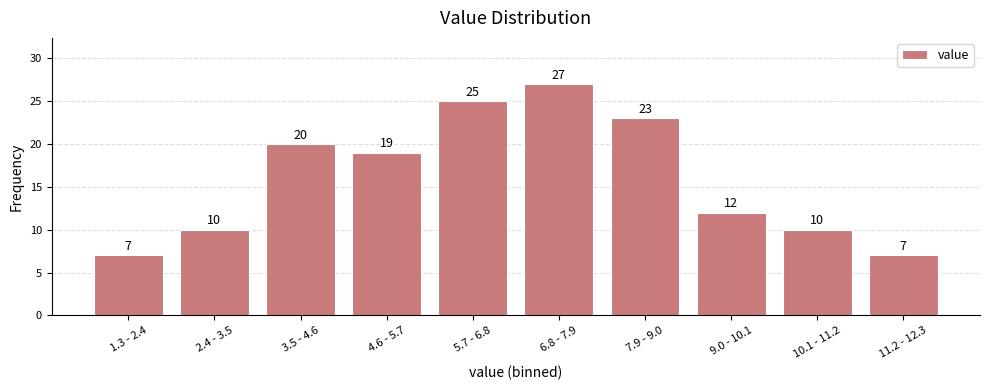

Reading left to right, what are all the values shown in this chart?

7	10	20	19	25	27	23	12	10	7